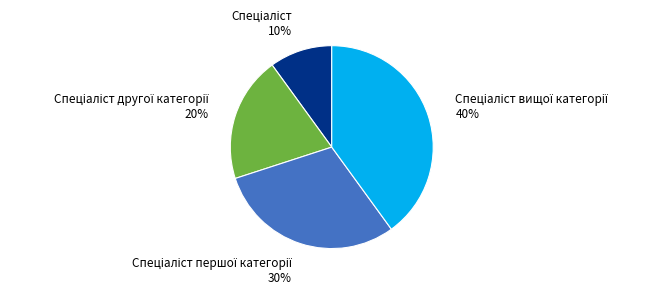

Is there a majority slice in this chart?

No